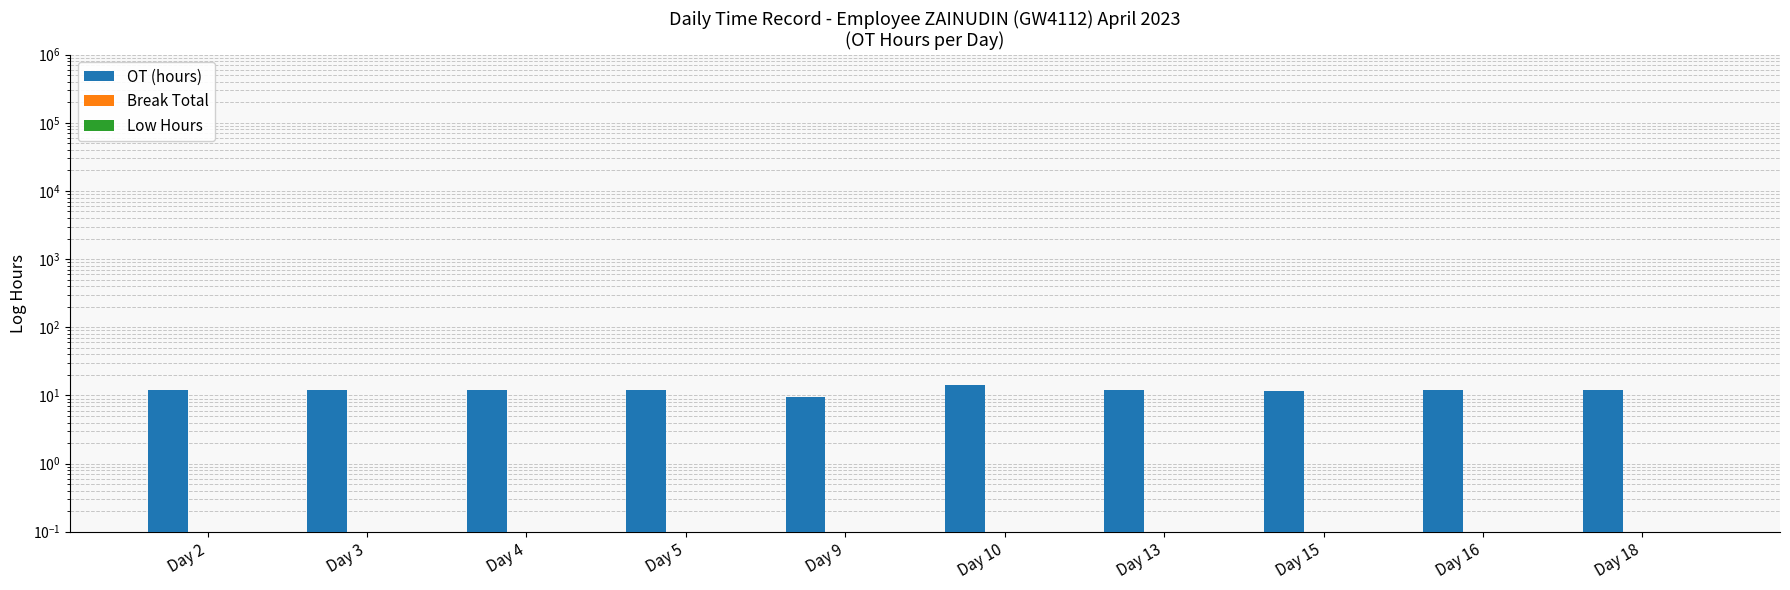

List the labels in order of OT (hours) value, smallest first.

Day 9, Day 15, Day 2, Day 3, Day 16, Day 4, Day 5, Day 13, Day 18, Day 10